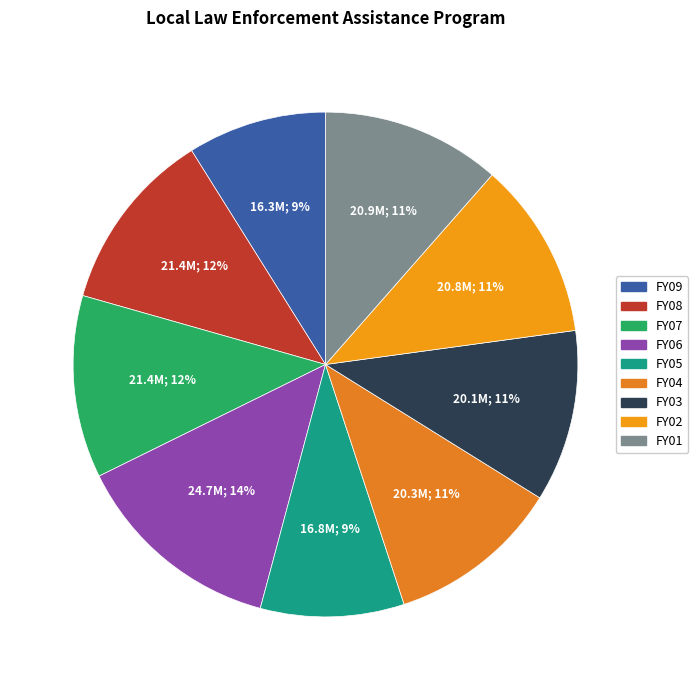

What percentage is the FY09 slice, to the nearest percent?

9%